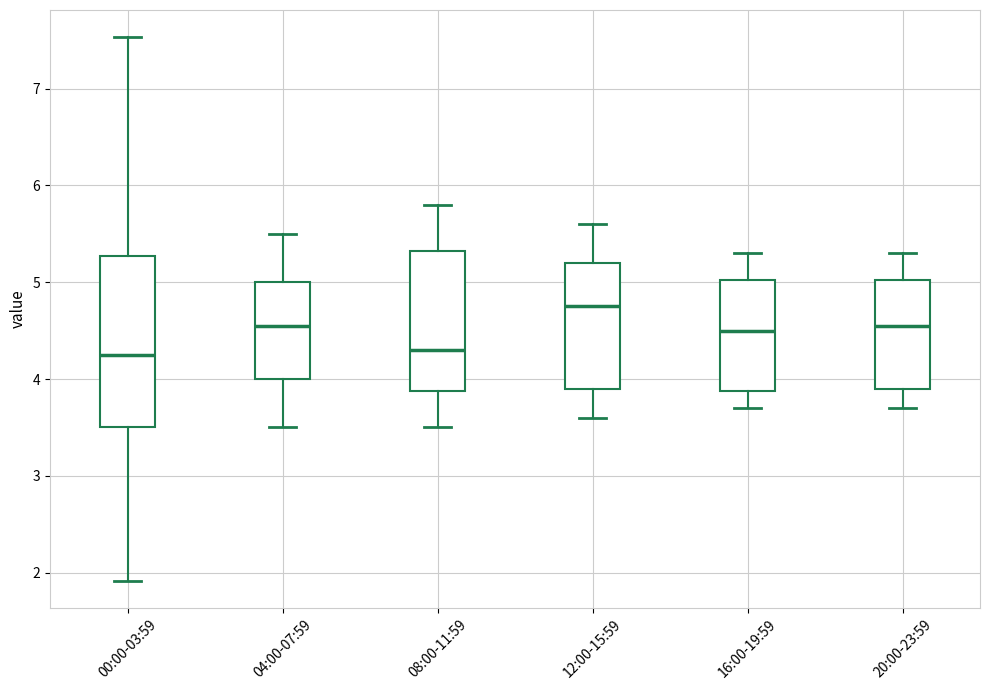

Reading left to right, transcribe this box plot: for each box, give where its median line is, the range the box spans, and where its two whiskers end, as read against the y-axis. The values are not printed on the chart, so give them approximately, as read against the axis.

00:00-03:59: median 4.3, box 3.5 to 5.3, whiskers 1.9 to 7.5
04:00-07:59: median 4.6, box 4.0 to 5.0, whiskers 3.5 to 5.5
08:00-11:59: median 4.3, box 3.9 to 5.3, whiskers 3.5 to 5.8
12:00-15:59: median 4.8, box 3.9 to 5.2, whiskers 3.6 to 5.6
16:00-19:59: median 4.5, box 3.9 to 5.0, whiskers 3.7 to 5.3
20:00-23:59: median 4.6, box 3.9 to 5.0, whiskers 3.7 to 5.3